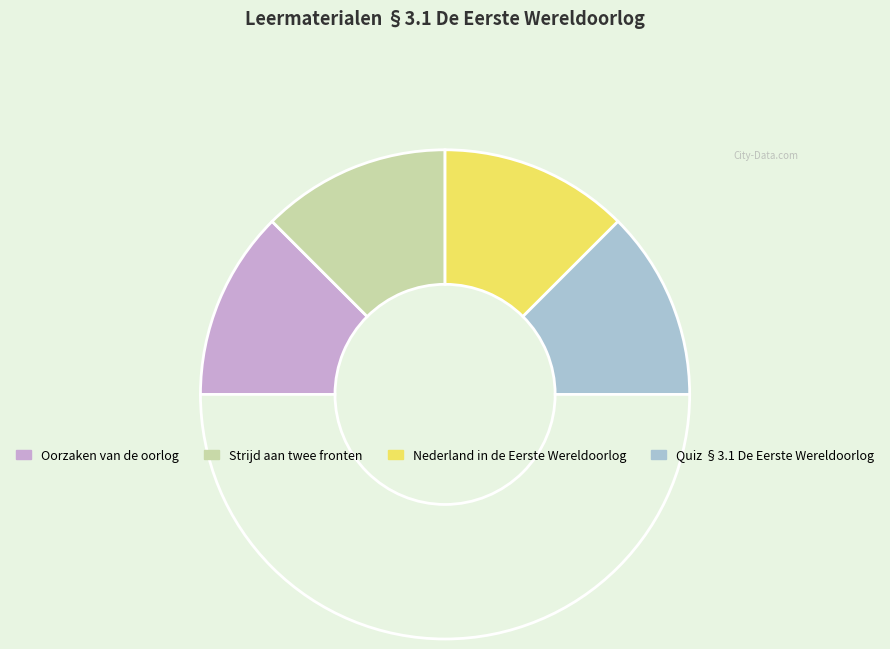

How many segments does this pie chart have?

5